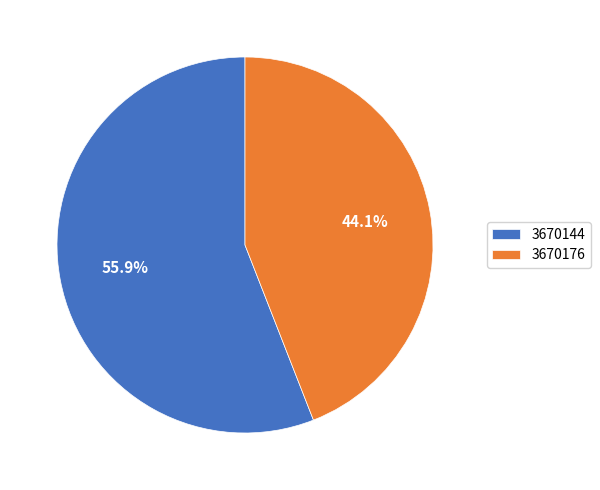

Combined, what portion of the pie is 3670144 and 3670176?

100.0%